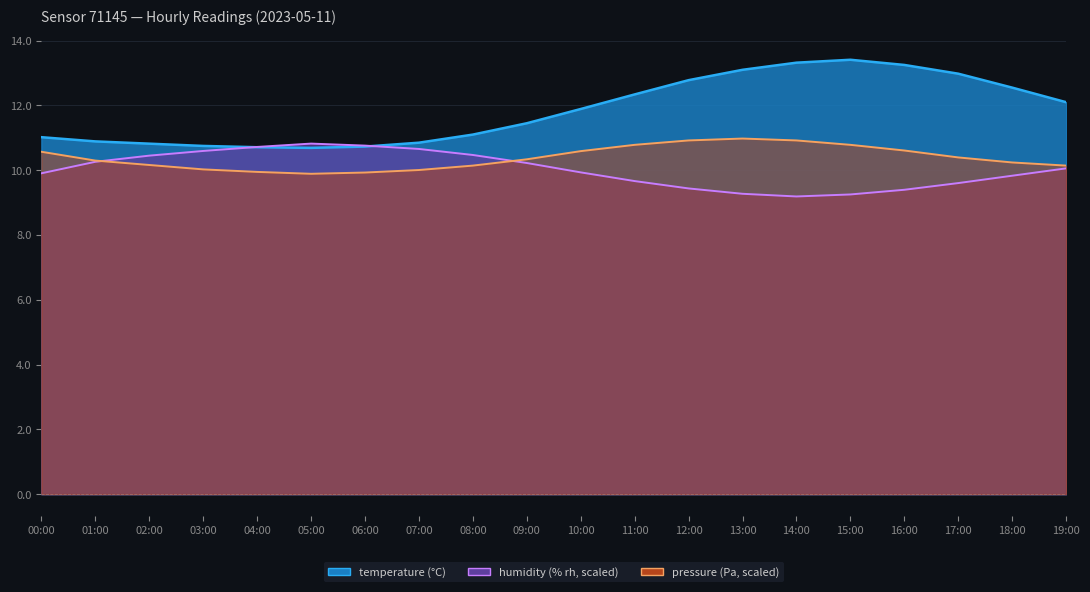

What is the difference between the highest and lowest values at 16:00?

3.9